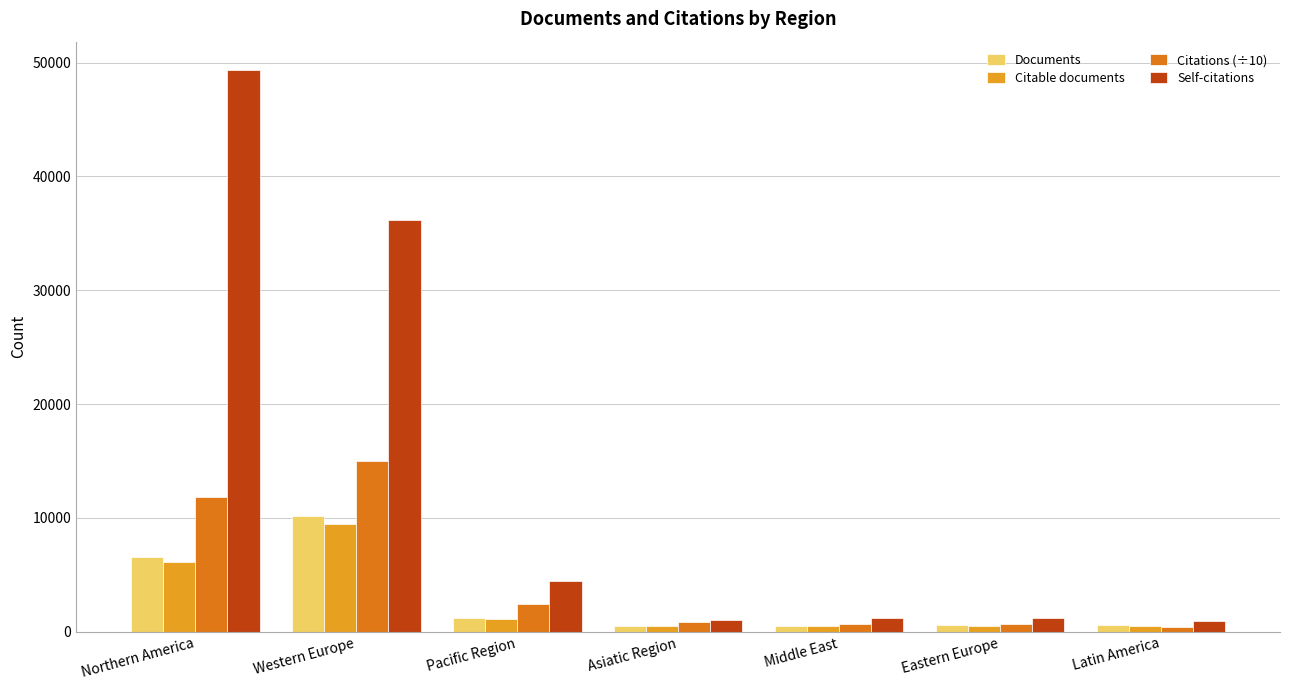

What position from the right is Western Europe?

6